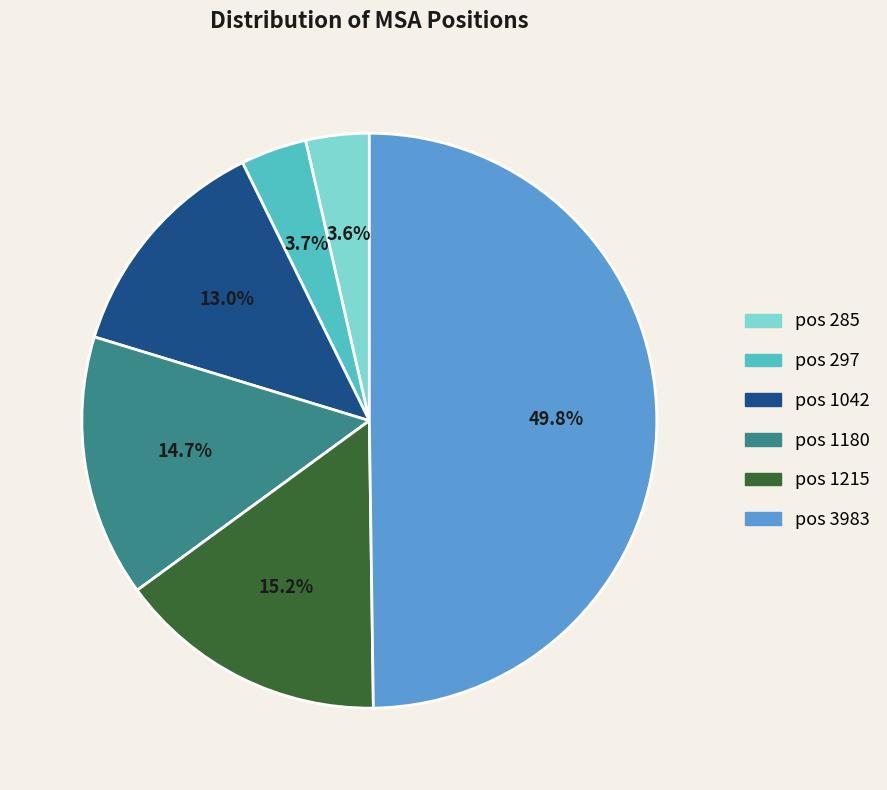

To the nearest percent, what is the difference between the largest and smallest slice percentages?

46%